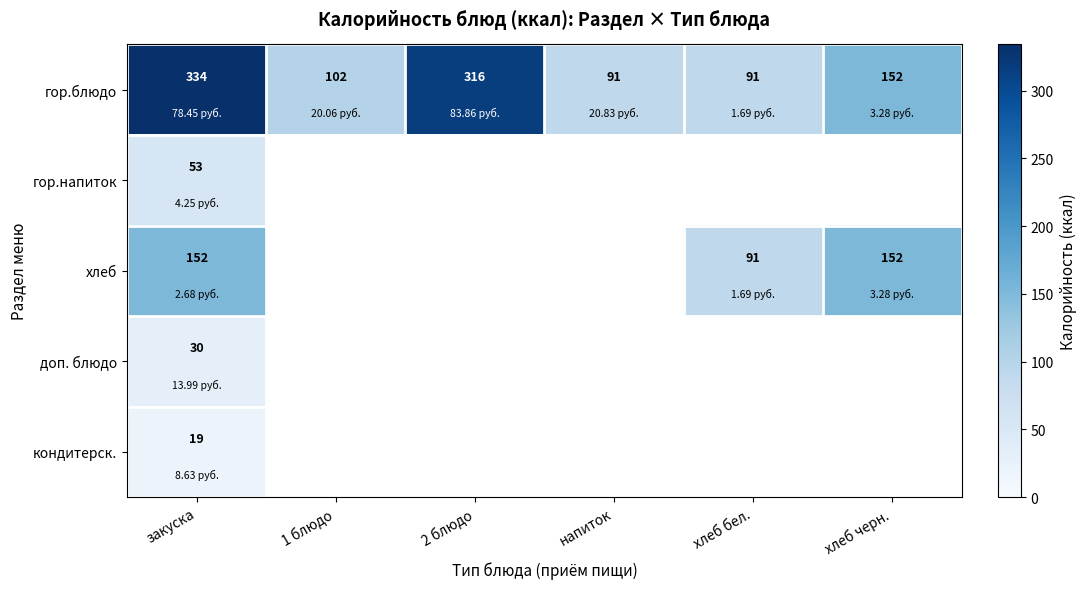

What is the difference between the гор.блюдо values at 1 блюдо and напиток?

11